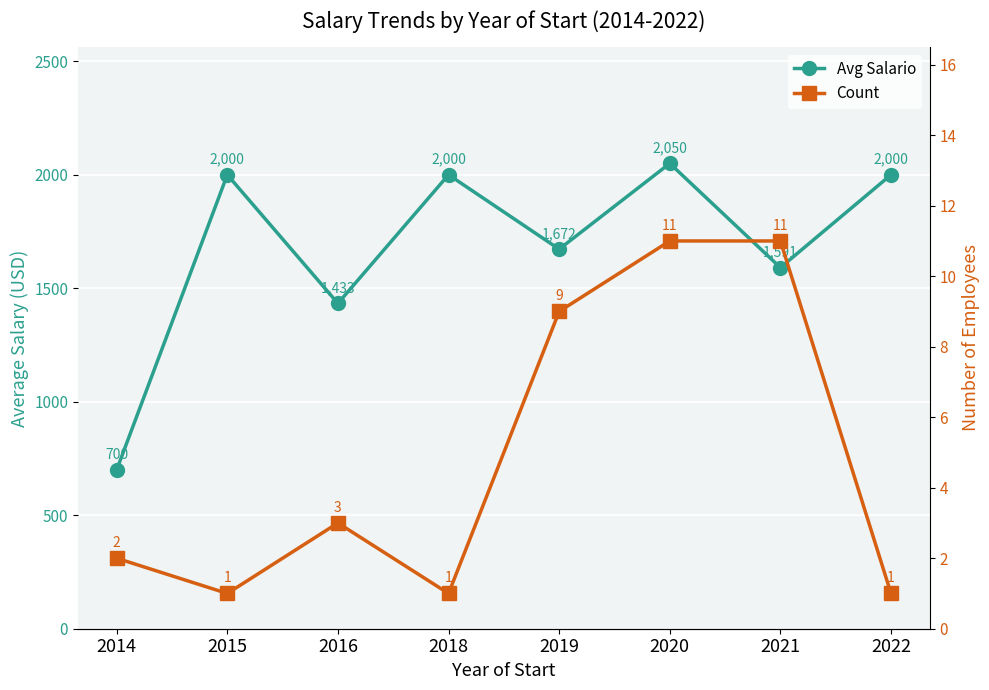

What is the approximate value of Avg Salario at 2016?

1433.3